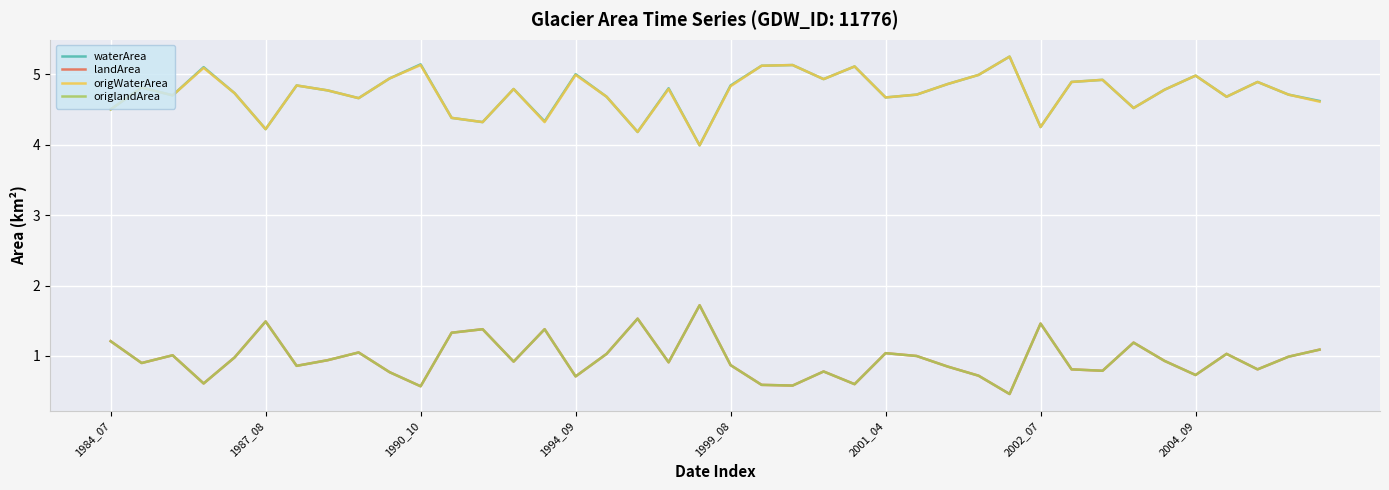

True or false: origlandArea and origWaterArea cross at least once.

False